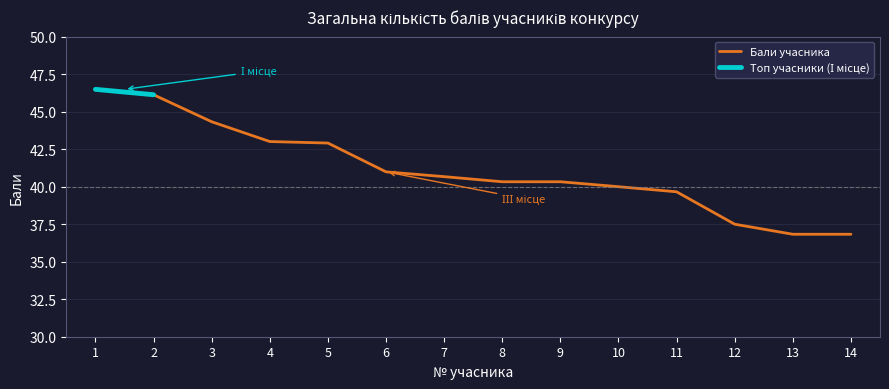

How many lines are shown in the chart?

1